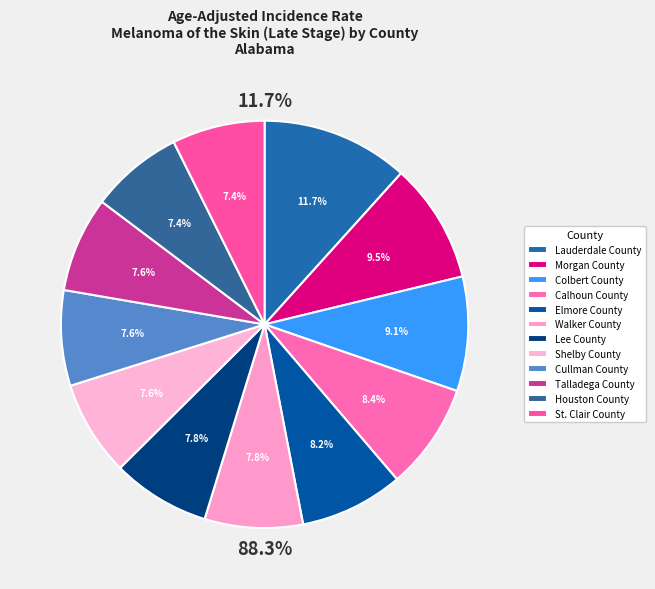

Rank the categories by value from highest to lowest.

Lauderdale County, Morgan County, Colbert County, Calhoun County, Elmore County, Walker County, Lee County, Shelby County, Cullman County, Talladega County, Houston County, St. Clair County